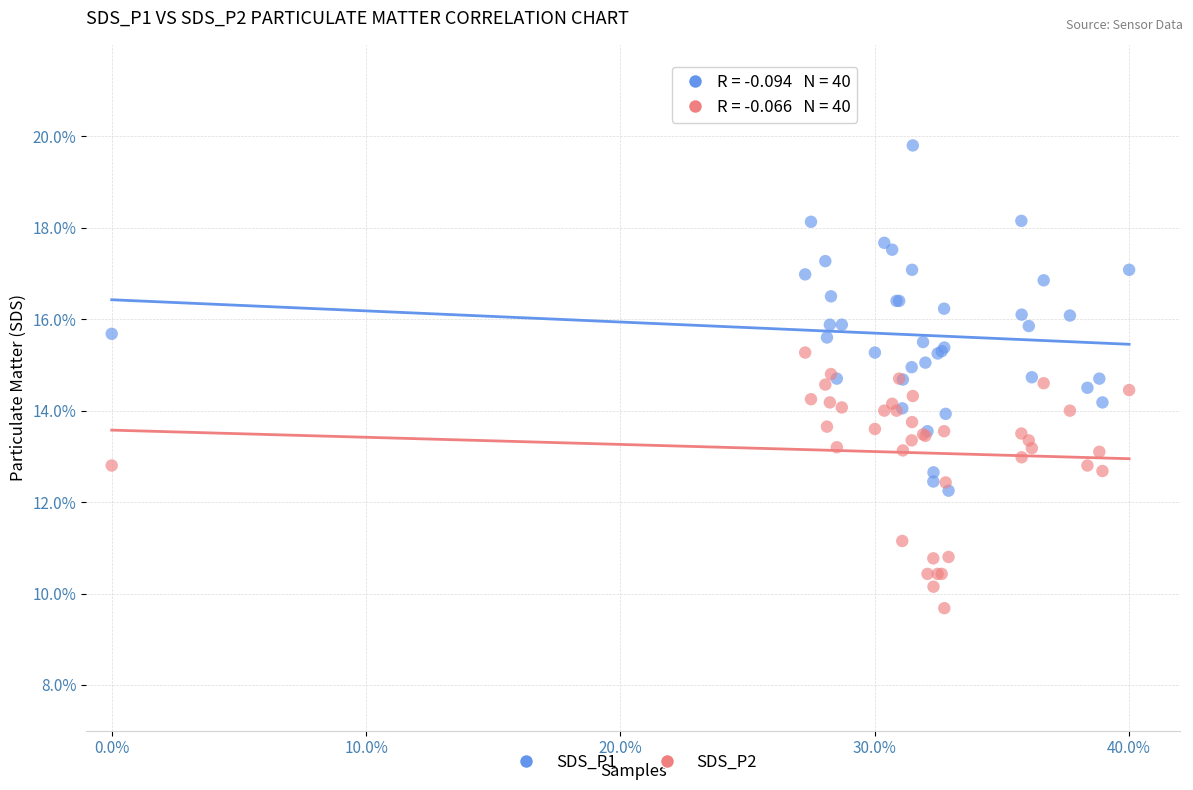

What is the X range (max minus min) for the scatter plot?

40.0